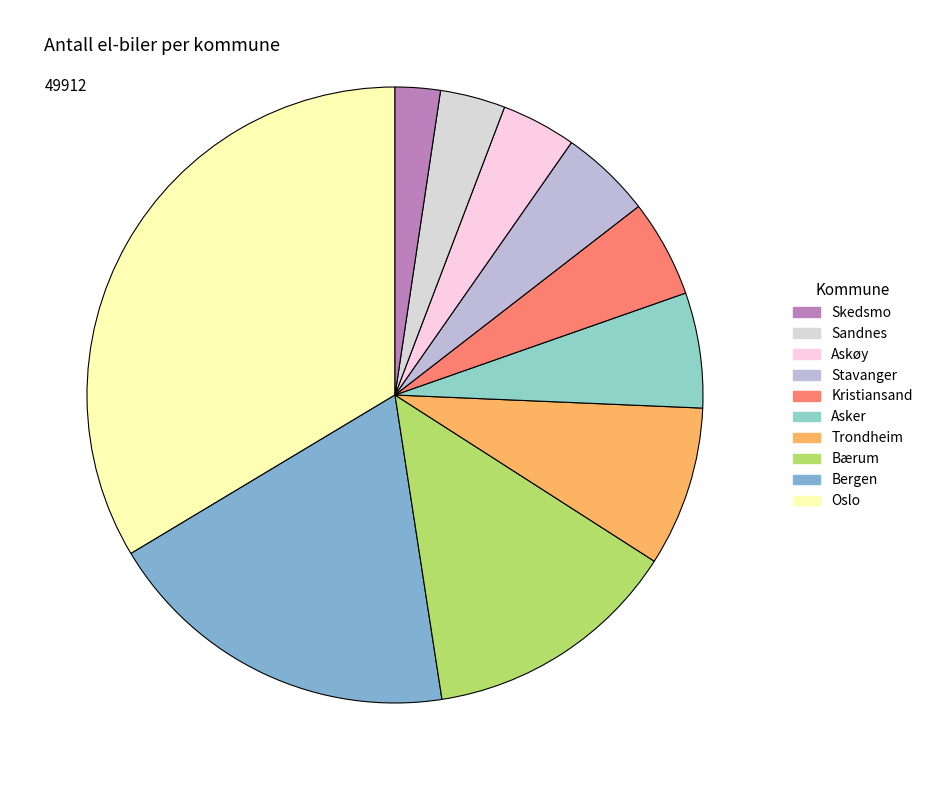

How many slices are in this pie chart?

10